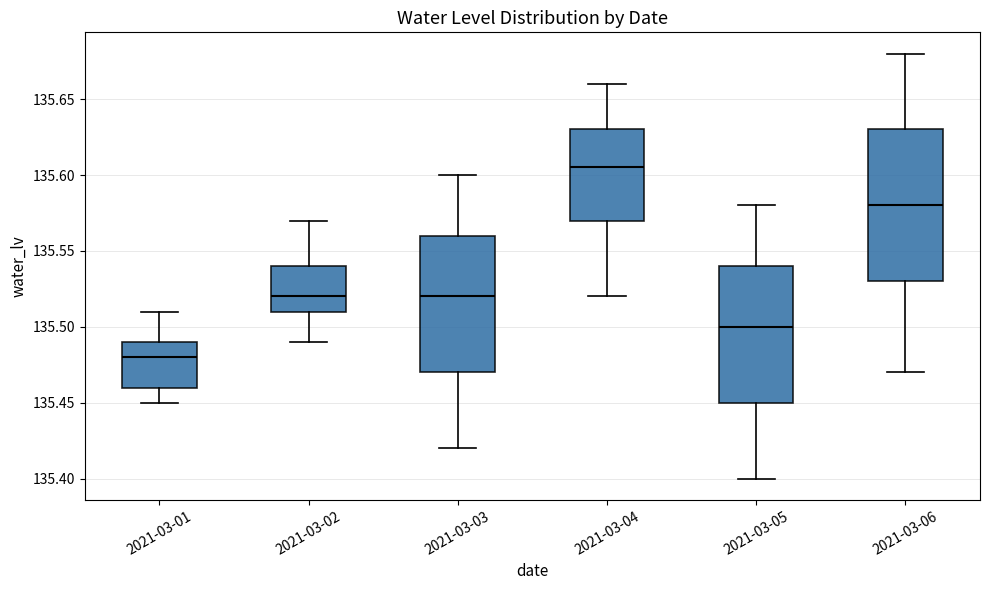

Reading left to right, transcribe this box plot: for each box, give where its median line is, the range the box spans, and where its two whiskers end, as read against the y-axis. The values are not printed on the chart, so give them approximately, as read against the axis.

2021-03-01: median 135.480, box 135.460 to 135.490, whiskers 135.450 to 135.510
2021-03-02: median 135.520, box 135.510 to 135.540, whiskers 135.490 to 135.570
2021-03-03: median 135.520, box 135.470 to 135.560, whiskers 135.420 to 135.600
2021-03-04: median 135.605, box 135.570 to 135.630, whiskers 135.520 to 135.660
2021-03-05: median 135.500, box 135.450 to 135.540, whiskers 135.400 to 135.580
2021-03-06: median 135.580, box 135.530 to 135.630, whiskers 135.470 to 135.680